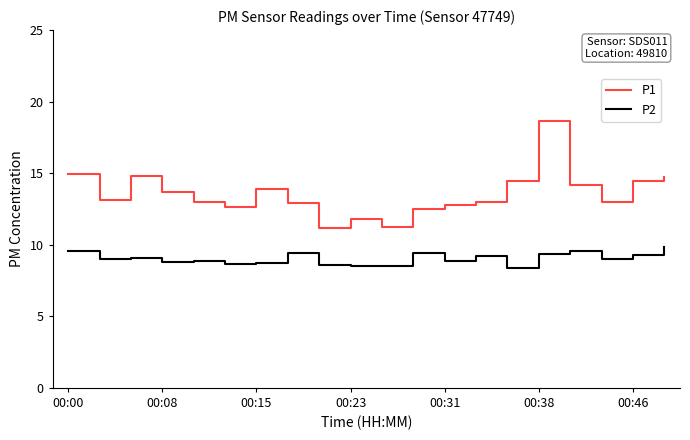

What is the smallest value displayed?

8.4